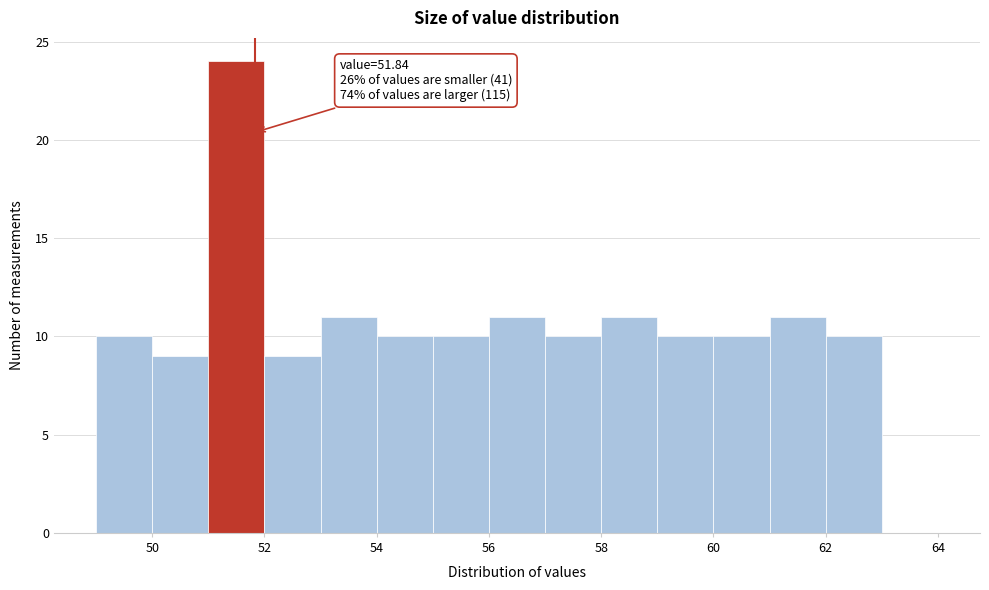

Which range on the x-axis has the tallest bar?

51 to 52